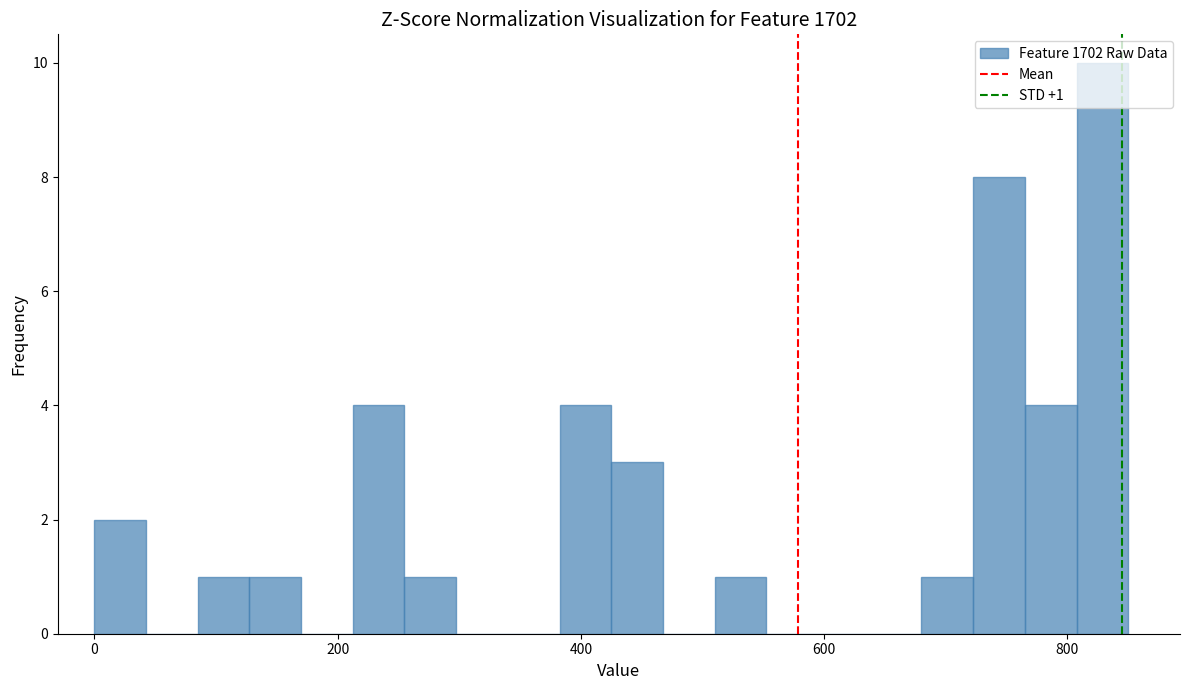

Around what value on the x-axis is the tallest bar? Give the approximate position of its centre, as read against the axis.

820